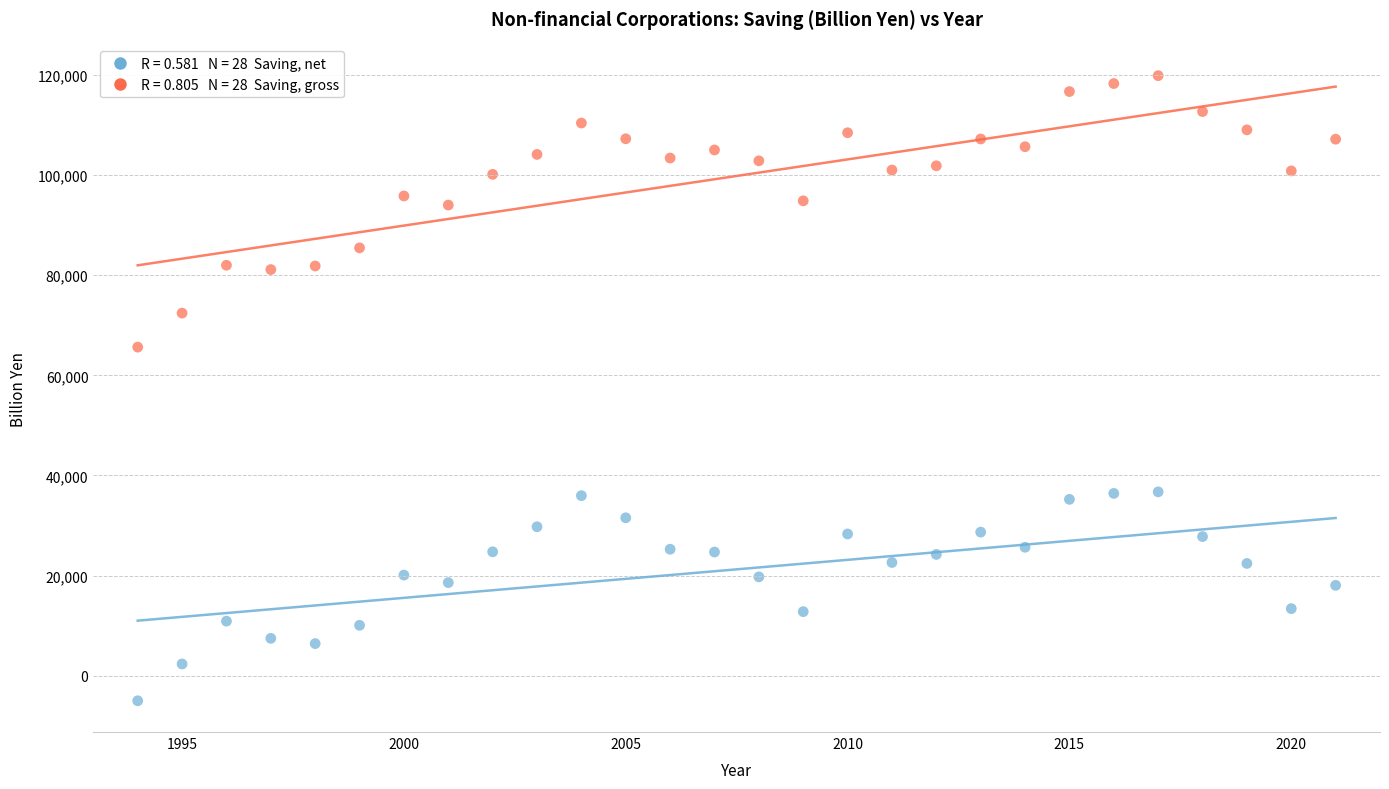

Across all data points, what is the range of X values (max minus min)?

27.0